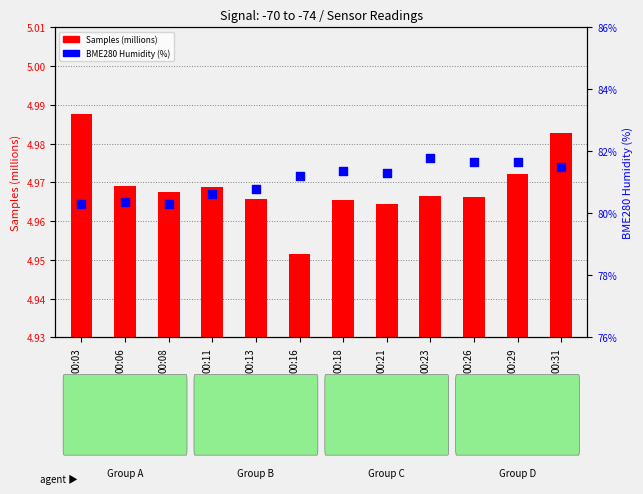

At which category is the sum across all series the highest?

00:23